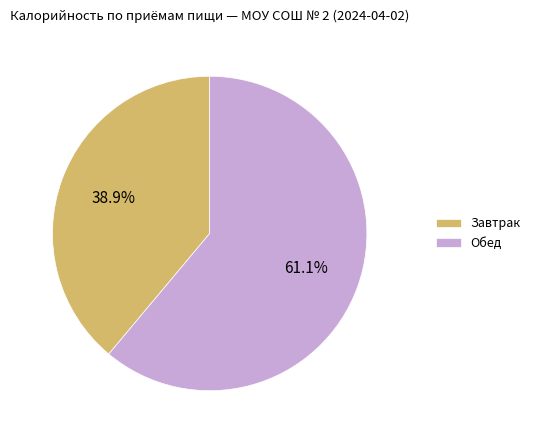

How many segments does this pie chart have?

2